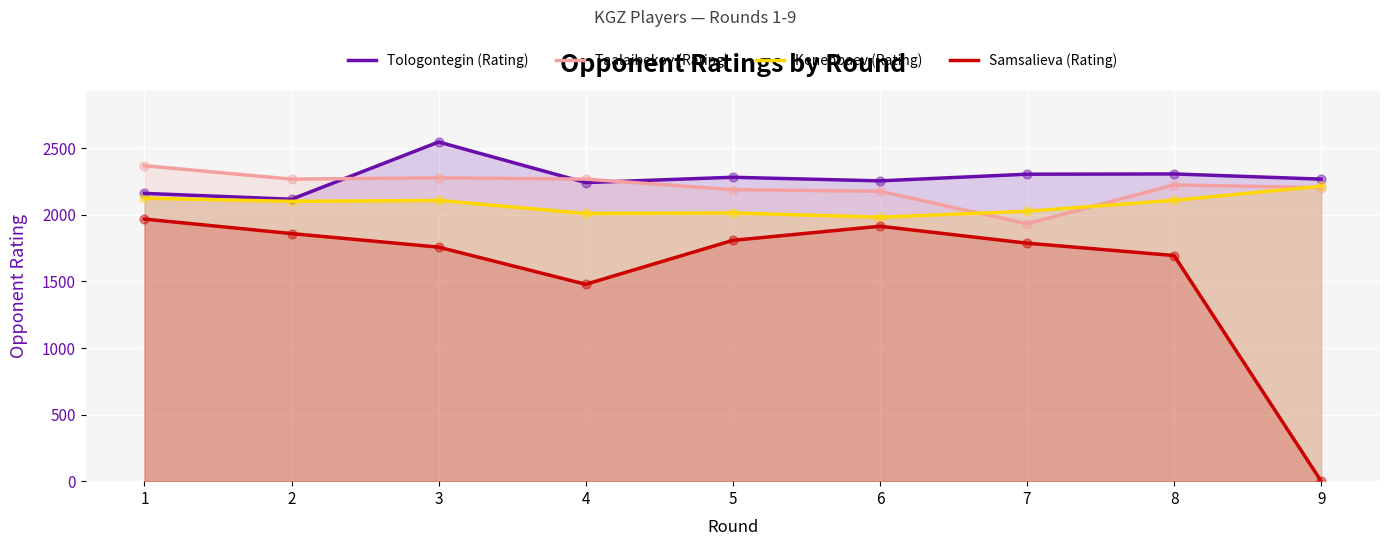

What are all the series names shown in the legend?

Tologontegin (Rating), Taalaibekov (Rating), Kenenbaev (Rating), Samsalieva (Rating)